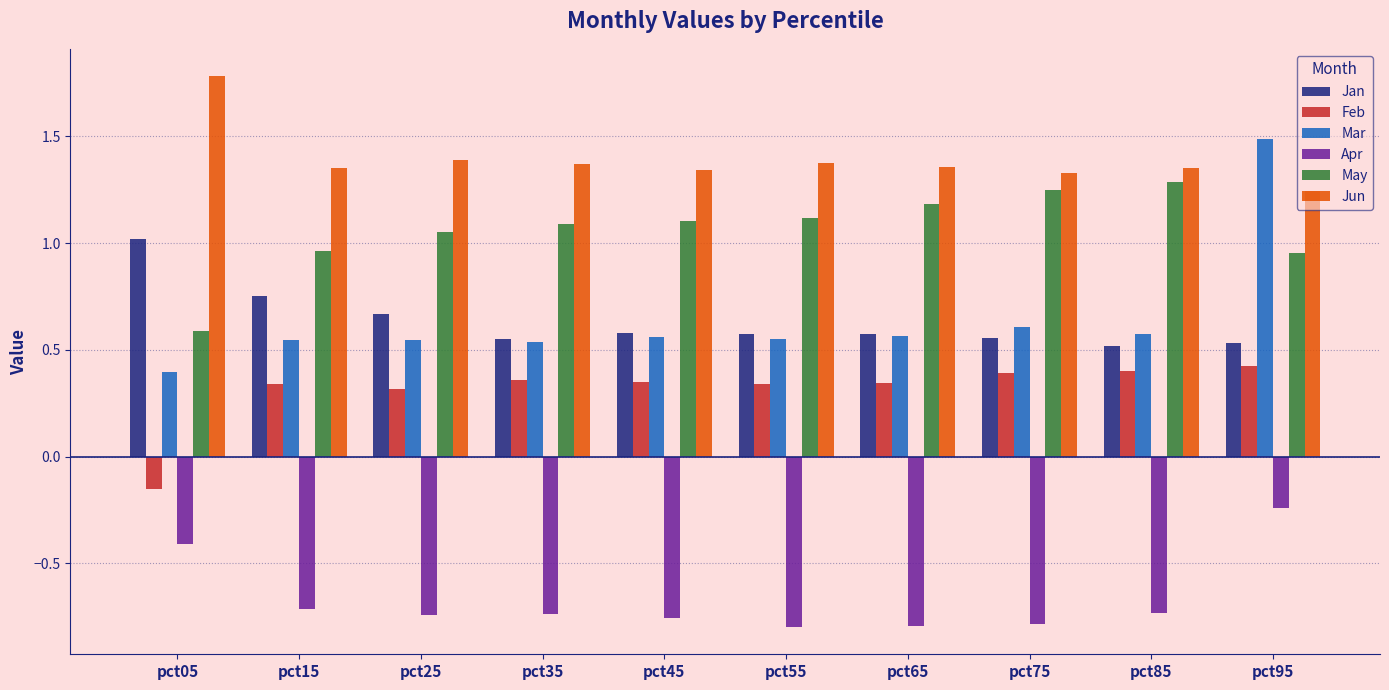

What is the spread (max minus min) of values at pct15?

2.1